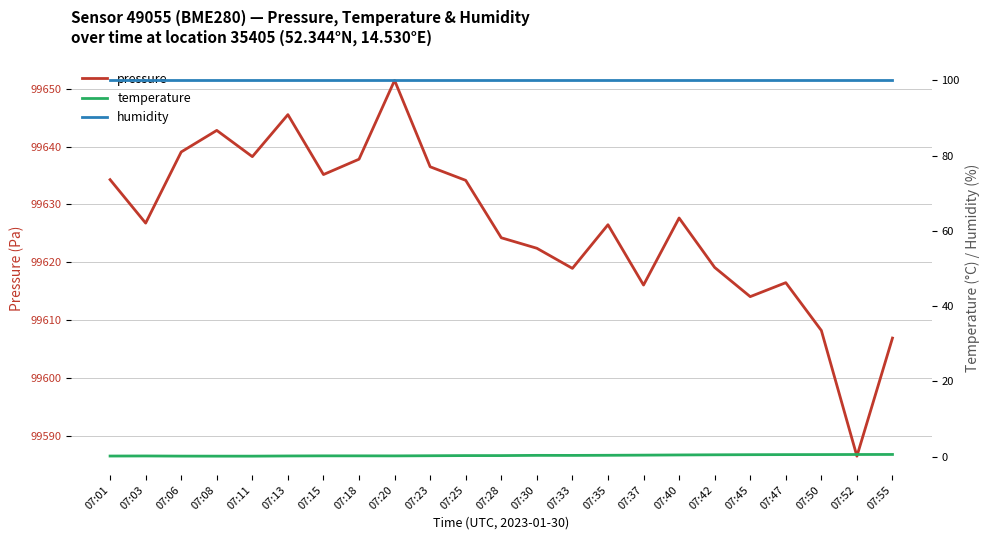

True or false: humidity and pressure cross at least once.

False